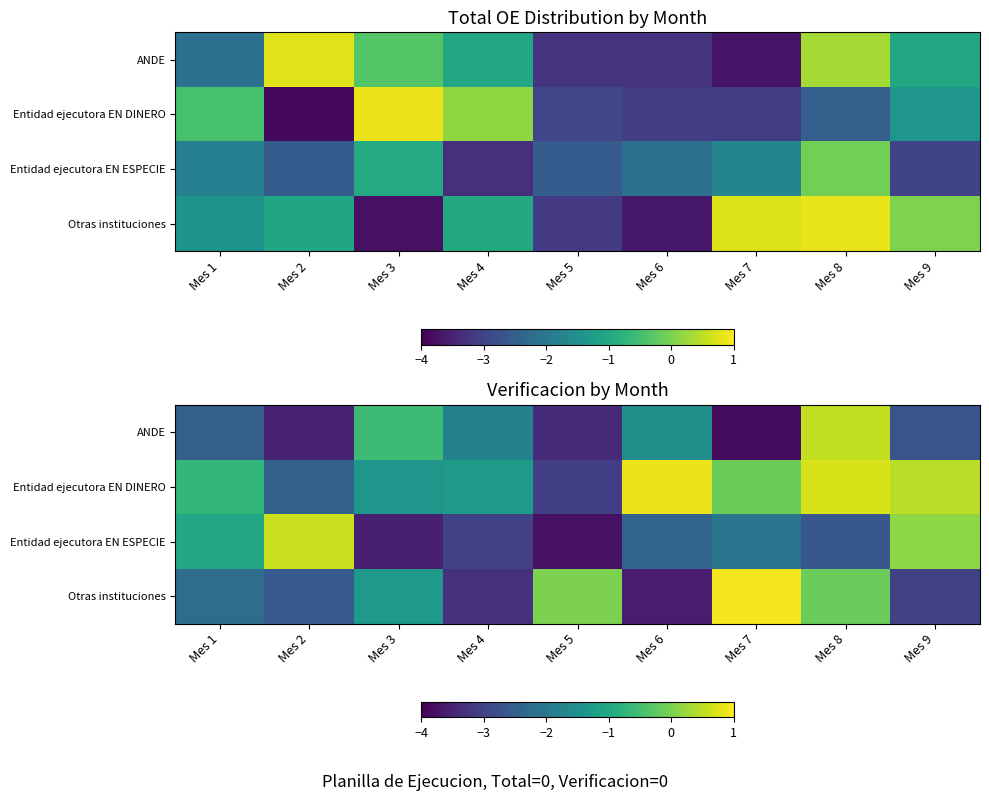

How many negative values does the Entidad ejecutora EN DINERO series have?

6